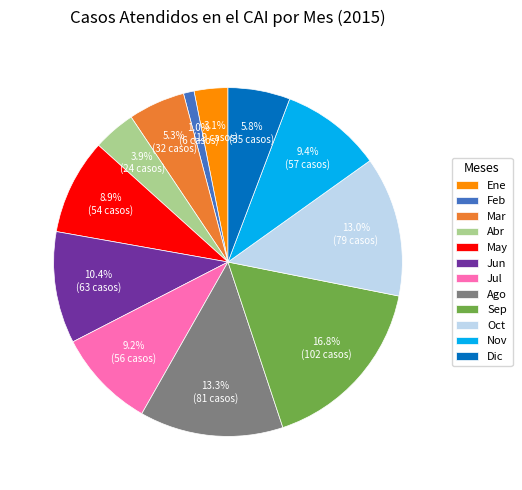

Which category has the smallest portion of the pie?

Feb